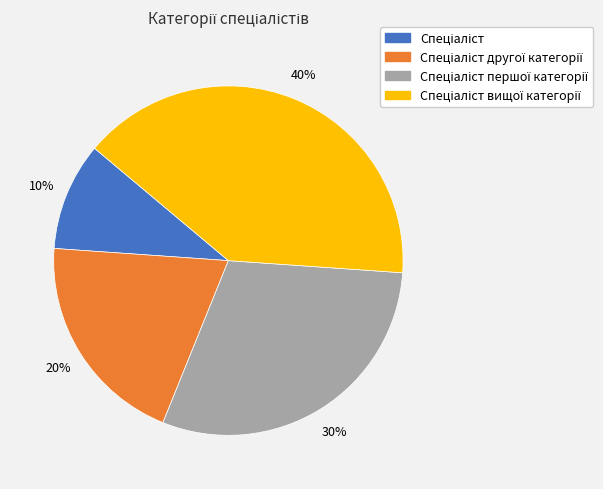

To the nearest percent, what is the average slice percentage?

25%